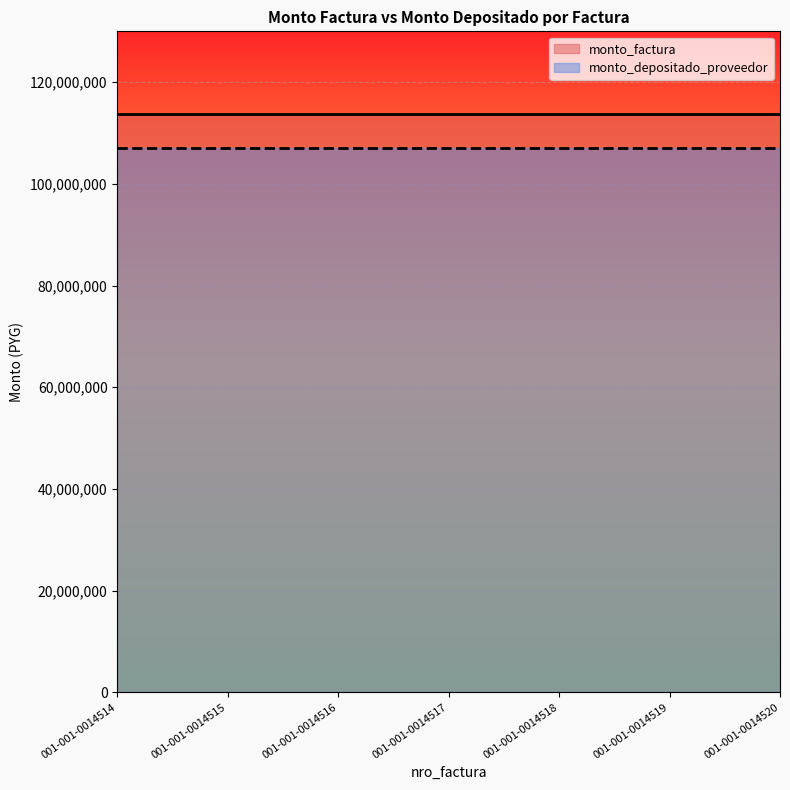

Count the number of categories in the chart.

7